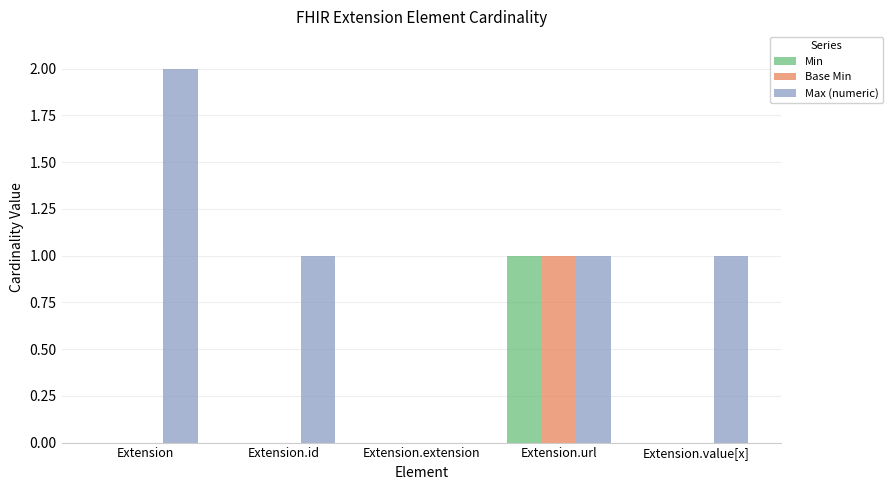

True or false: Min has a value of -1 at Extension.

False